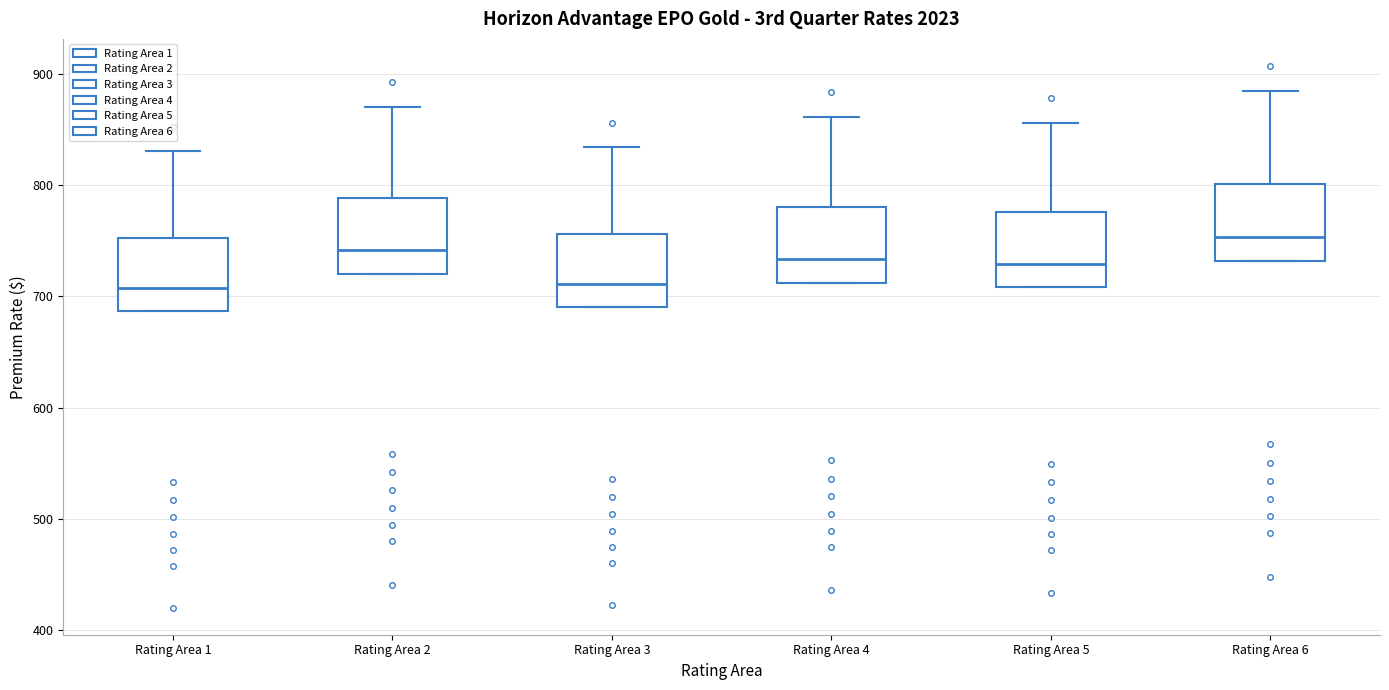

Reading left to right, transcribe this box plot: for each box, give where its median line is, the range the box spans, and where its two whiskers end, as read against the y-axis. The values are not printed on the chart, so give them approximately, as read against the axis.

Rating Area 1: median 710, box 690 to 750, whiskers 690 to 830
Rating Area 2: median 740, box 720 to 790, whiskers 720 to 870
Rating Area 3: median 710, box 690 to 760, whiskers 690 to 830
Rating Area 4: median 730, box 710 to 780, whiskers 710 to 860
Rating Area 5: median 730, box 710 to 780, whiskers 710 to 860
Rating Area 6: median 750, box 730 to 800, whiskers 730 to 880